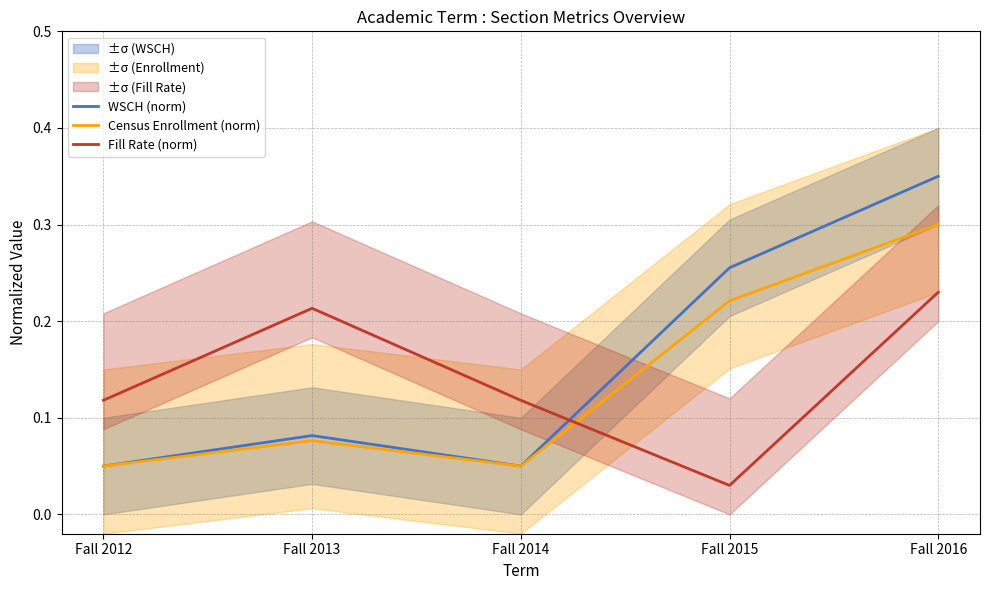

Which category has the highest value in the Census Enrollment (norm) series?

Fall 2016